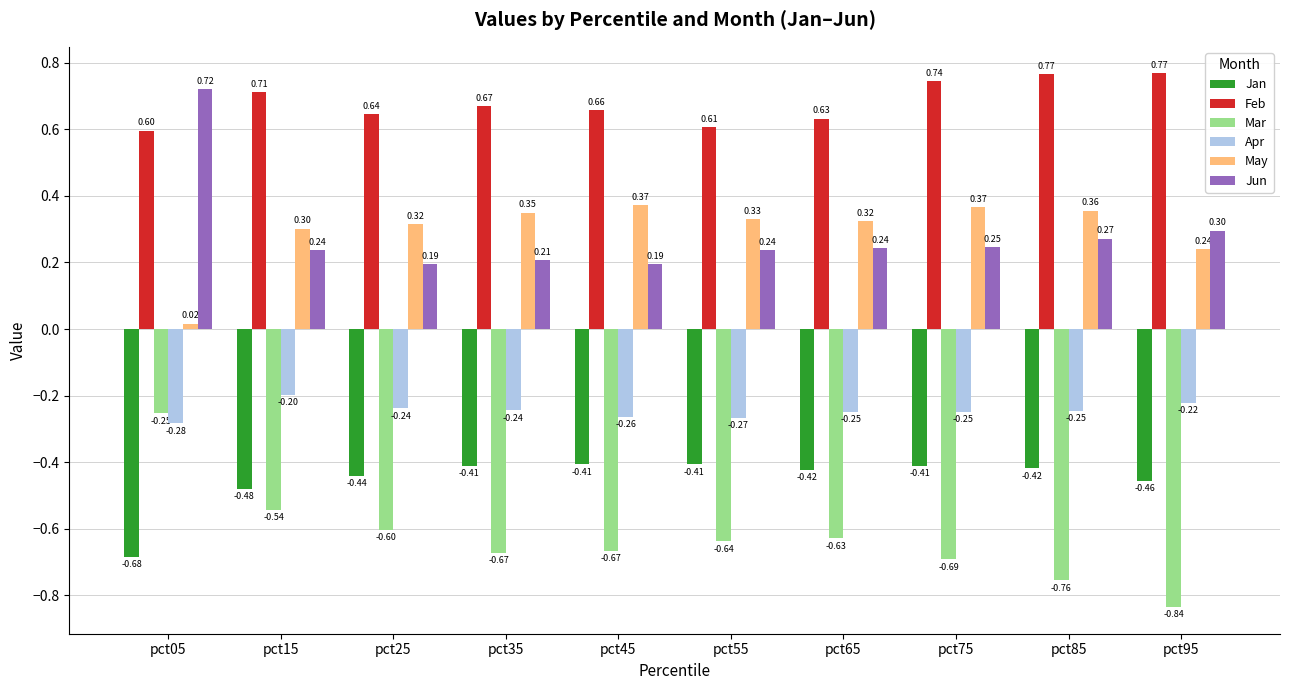

Is the value of Apr at pct55 greater than the value of Jun at pct35?

No